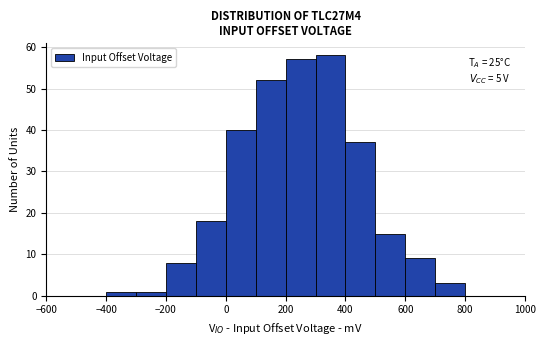

Which range on the x-axis has the tallest bar?

300 to 400